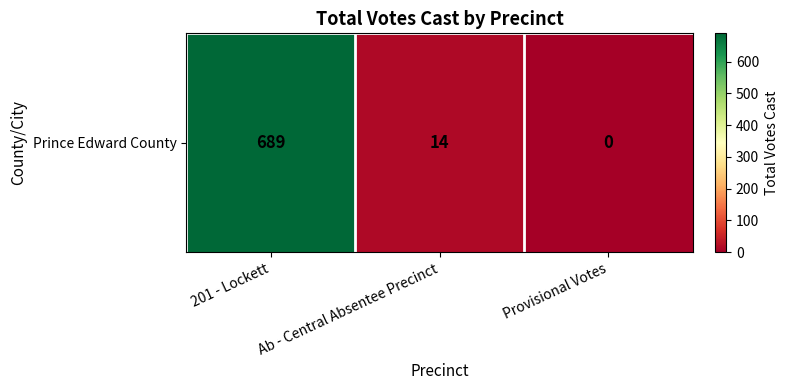

The value at 201 - Lockett is 902. True or false?

False